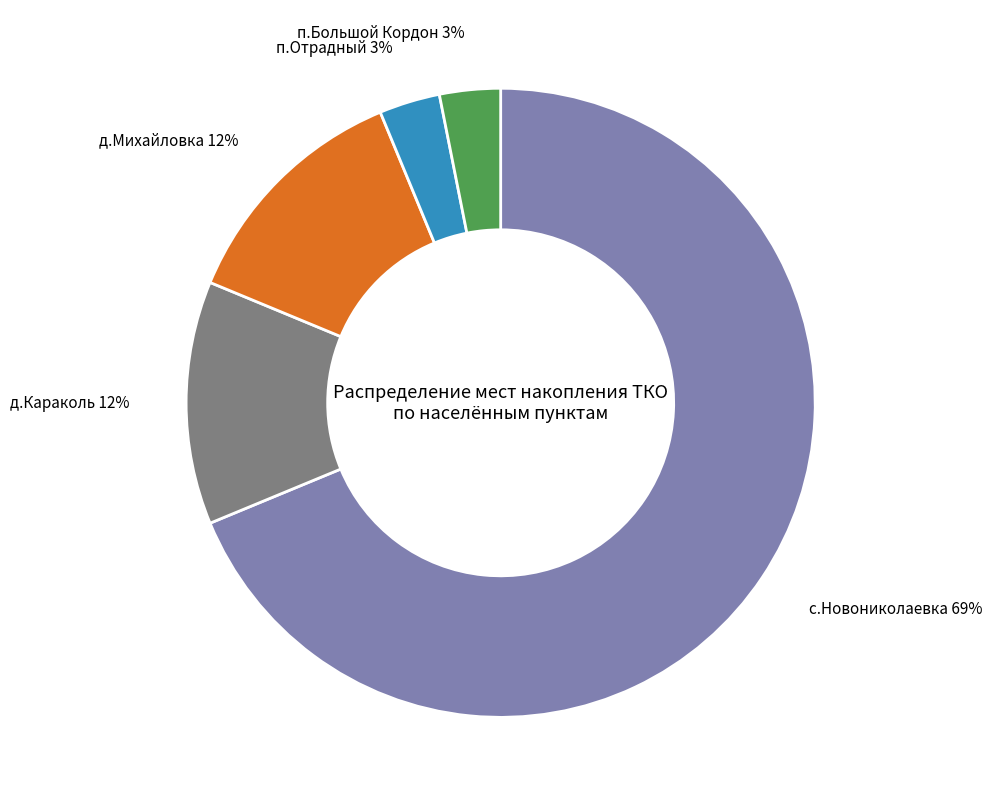

What is the ratio of the value at д.Караколь to the value at п.Отрадный?

4.0